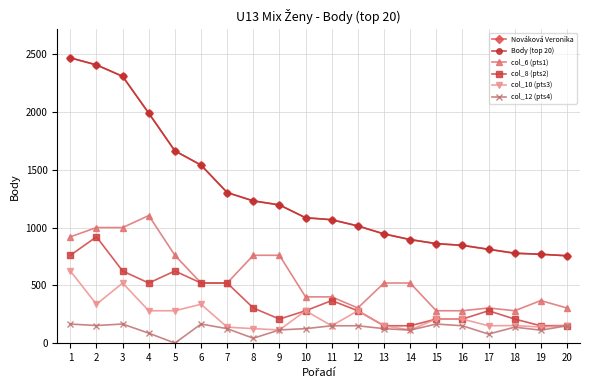

Does the chart have visible grid lines?

Yes